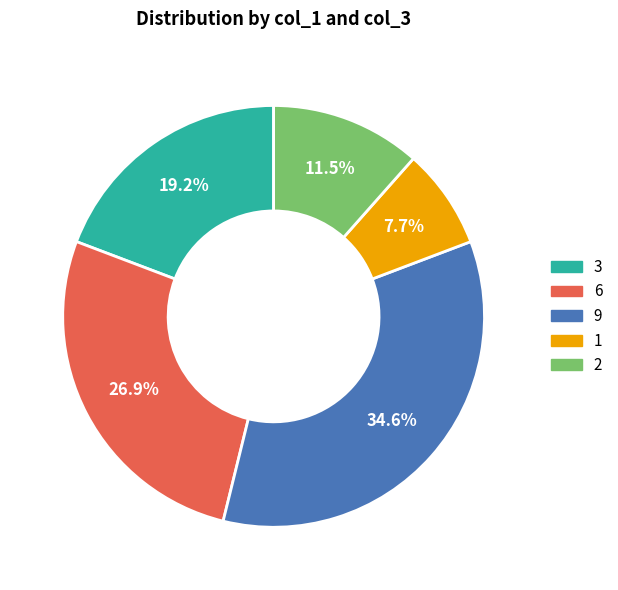

Rank the categories by value from highest to lowest.

9, 6, 3, 2, 1